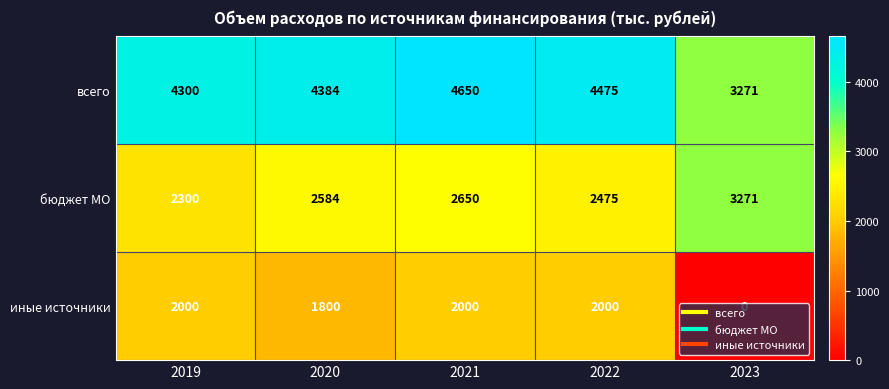

Which label corresponds to the smallest value in the chart?

2023